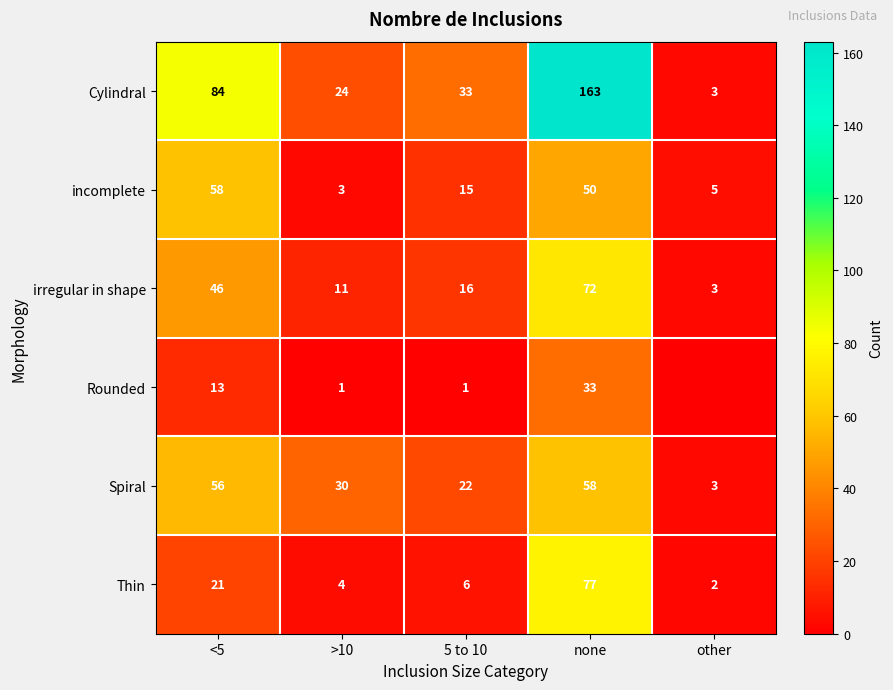

Where does the Spiral series first go above 30?

<5